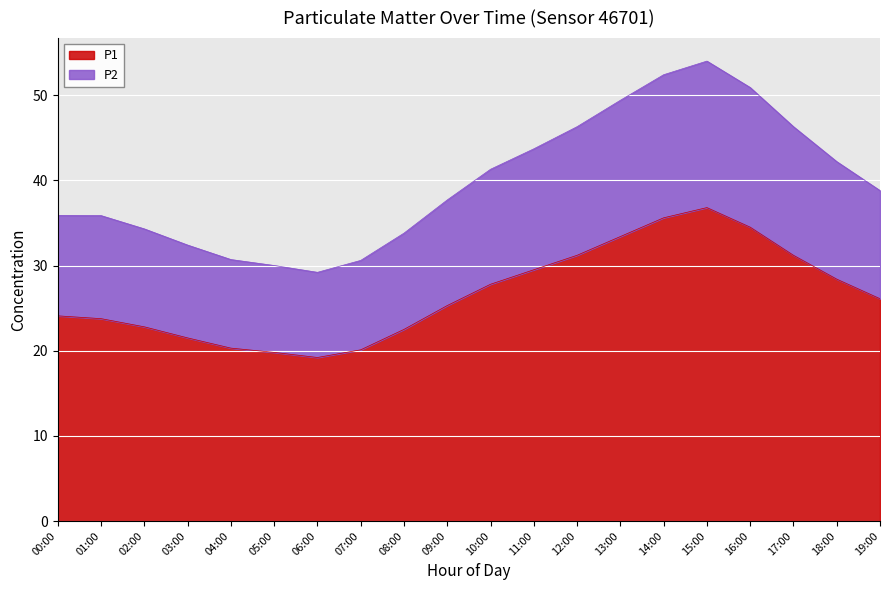

At which category does P2 reach its first local valley?

06:00